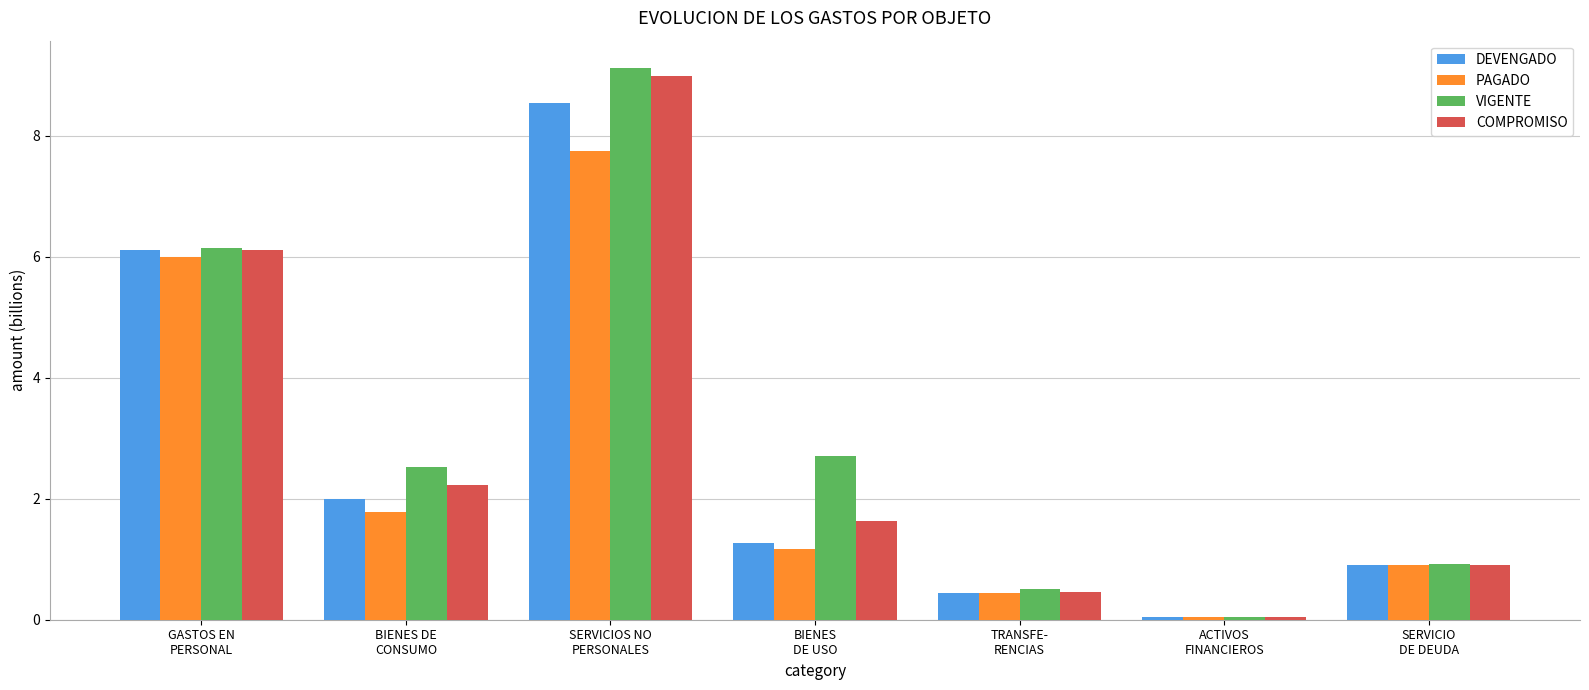

At which category is the sum across all series the highest?

SERVICIOS NO
PERSONALES